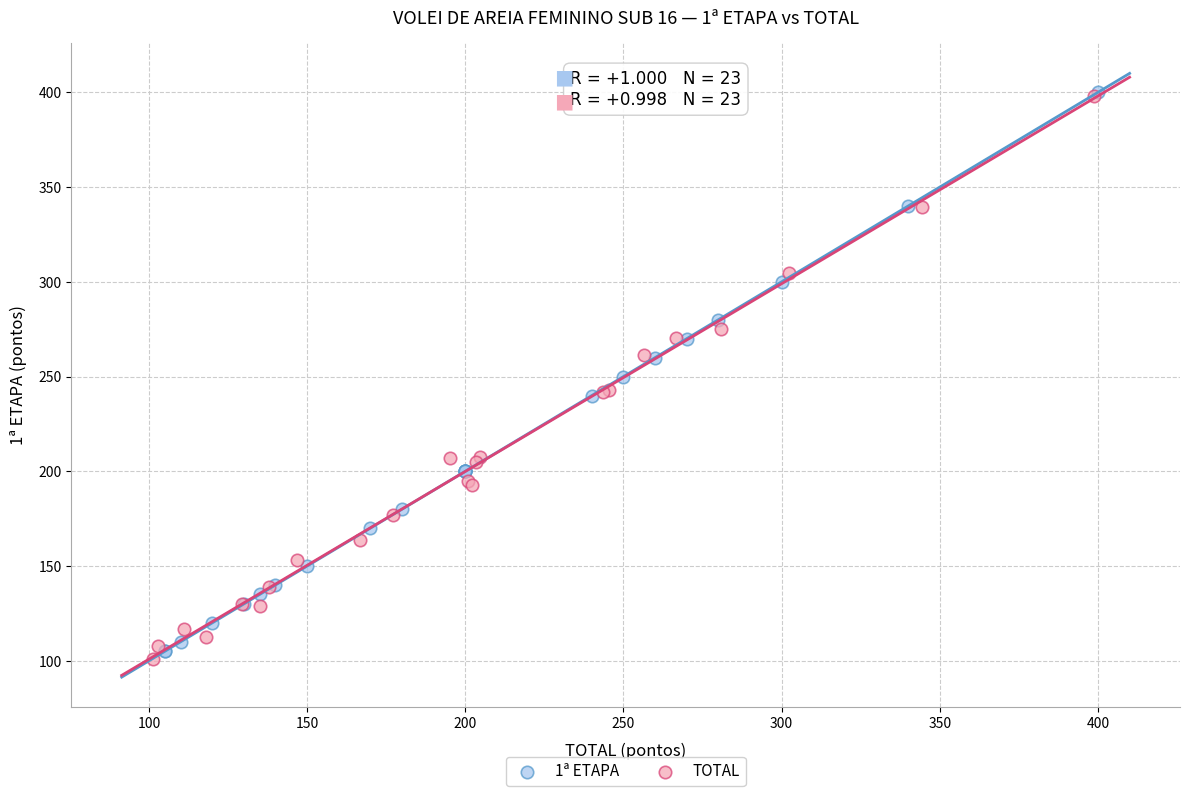

What are all the series names shown in the legend?

1ª ETAPA, TOTAL